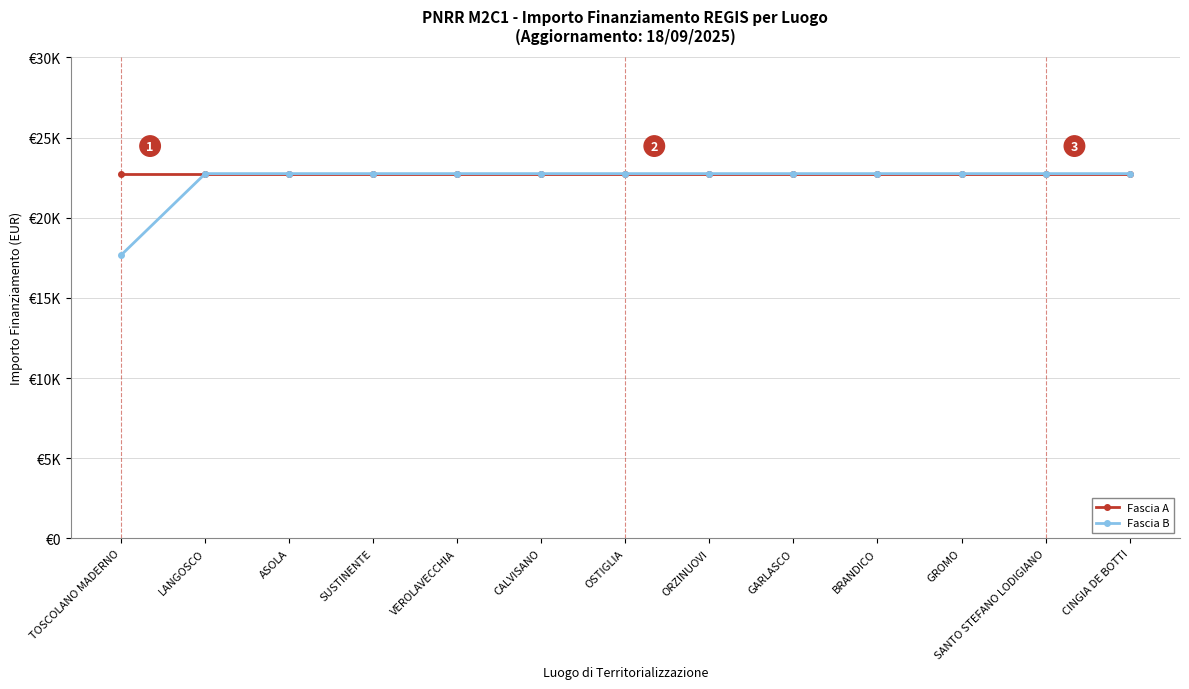

What are all the series names shown in the legend?

Fascia A, Fascia B